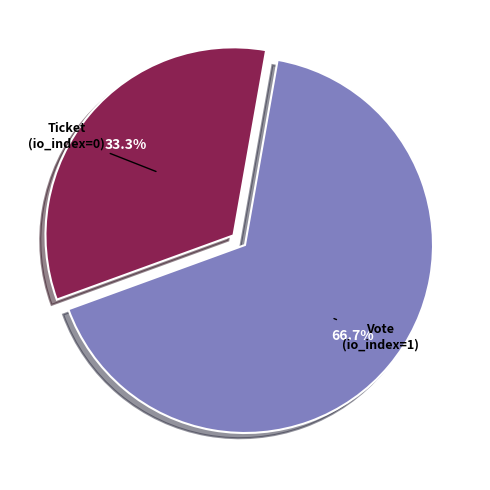

Does any single category account for the majority?

Yes